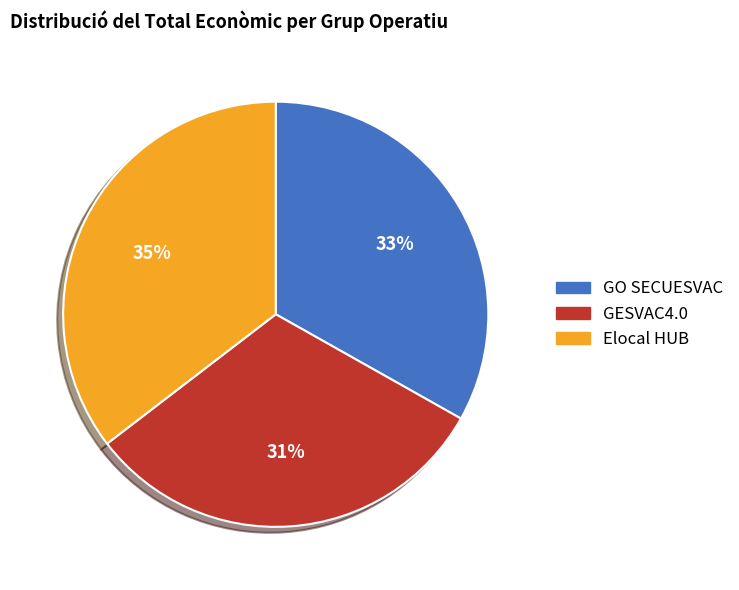

Is GESVAC4.0 the majority of the pie?

No